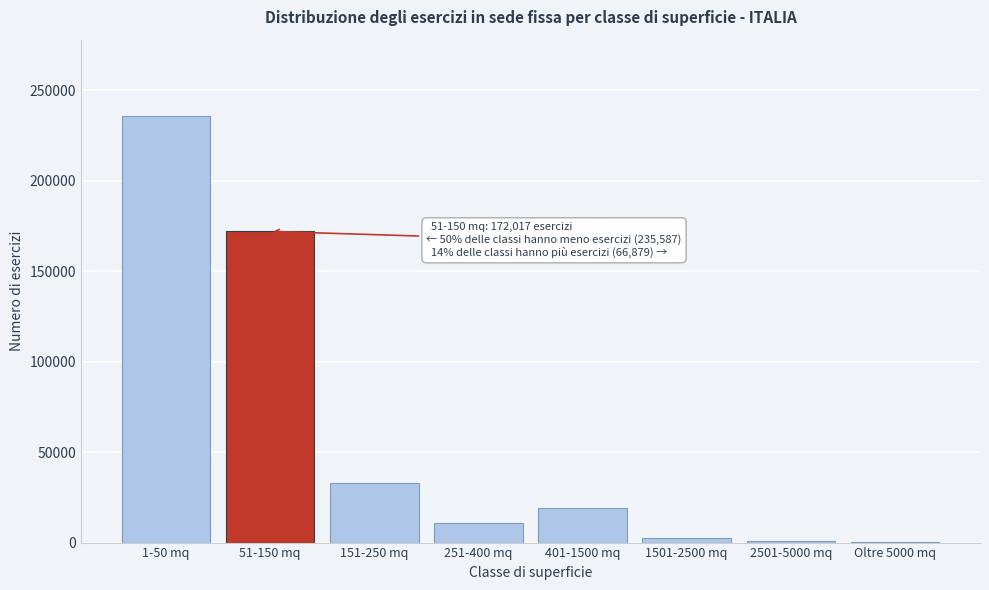

What is the change in value from 1-50 mq to 401-1500 mq?

-216385